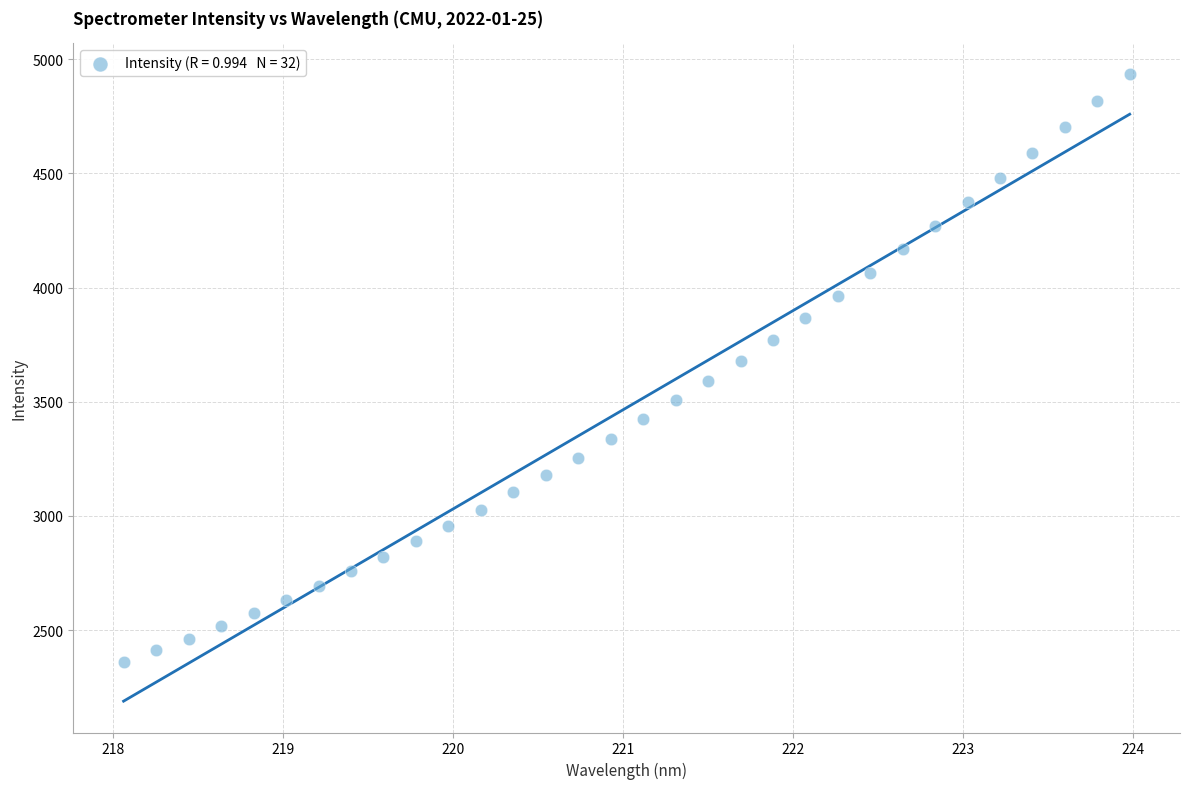

What is the range of X values (max minus min)?

5.9